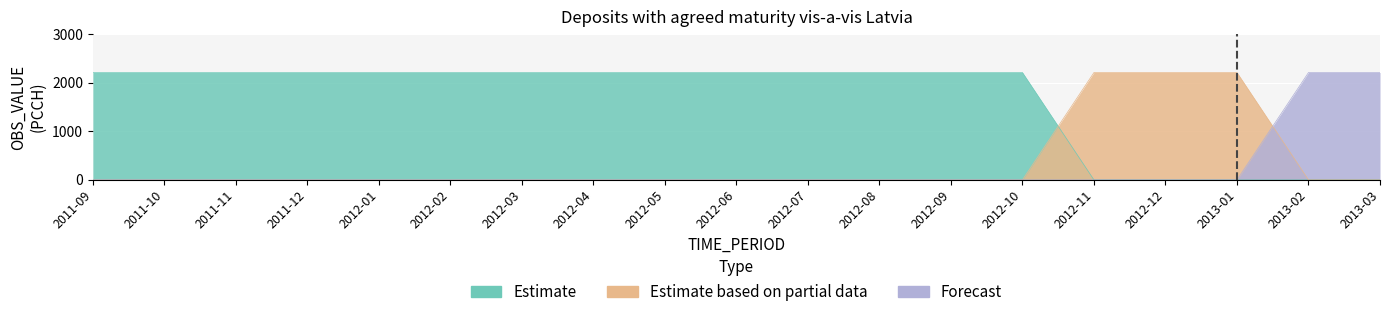

What is the label of the 14th point from the right?

2012-02